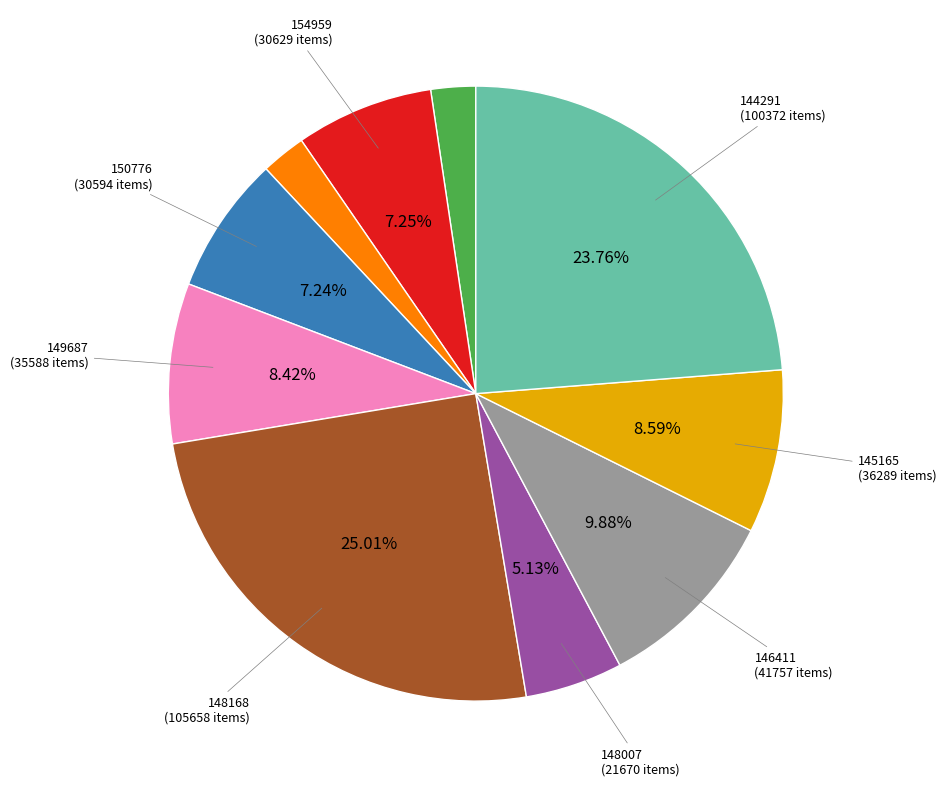

Count the number of slices in the pie.

10